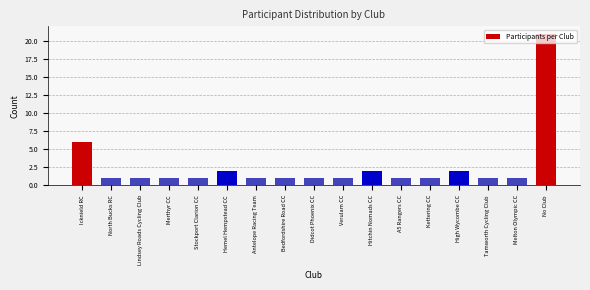

Between No Club and Verulam CC, which is larger?

No Club